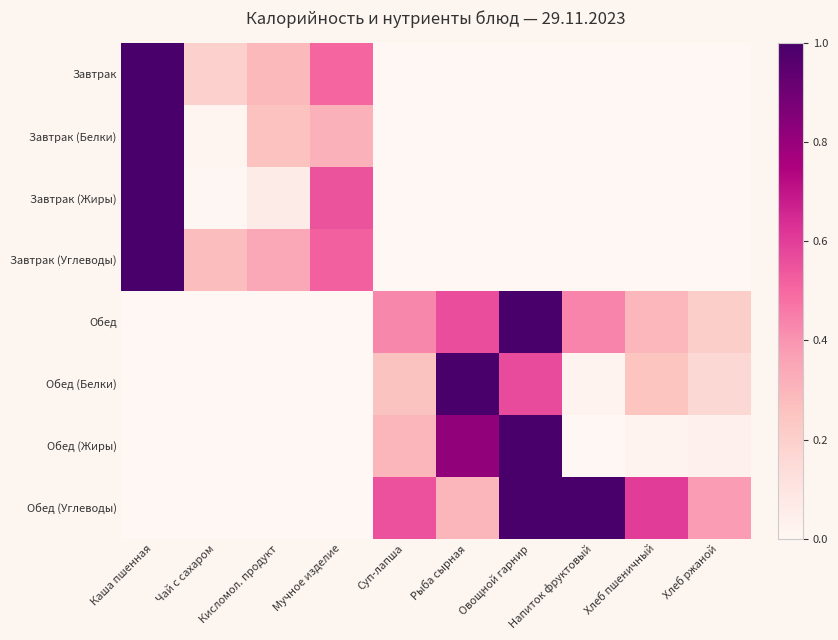

What is the maximum value shown in the chart?

1.0